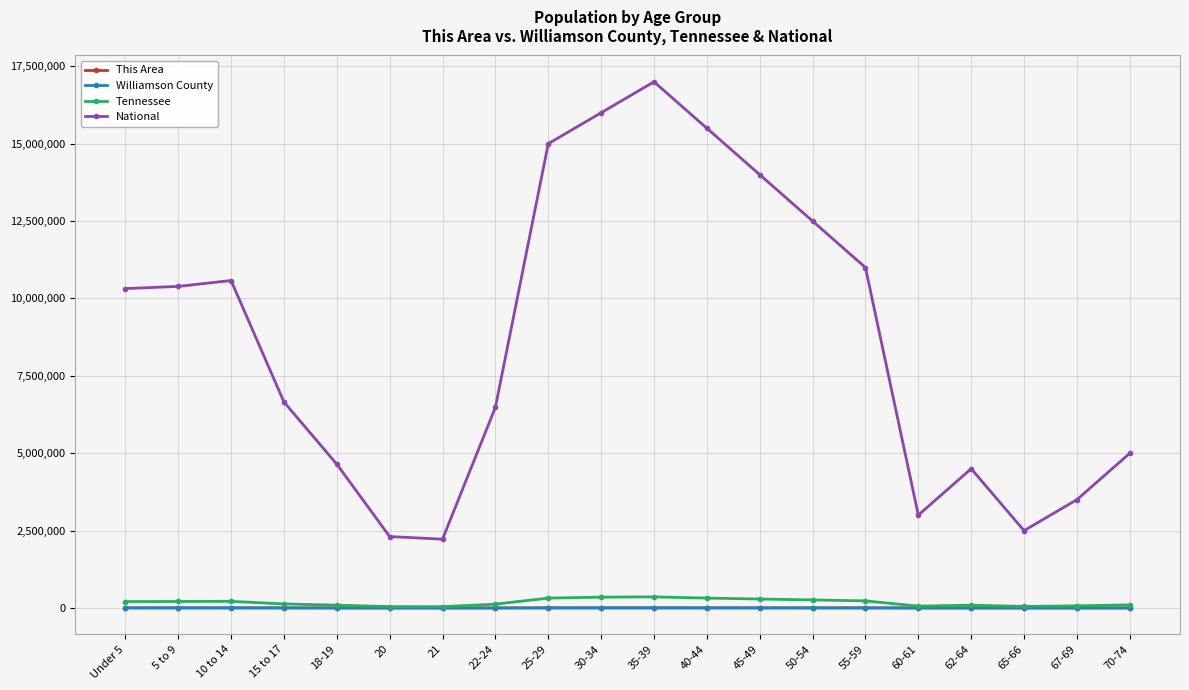

At which category is the sum across all series the highest?

35-39